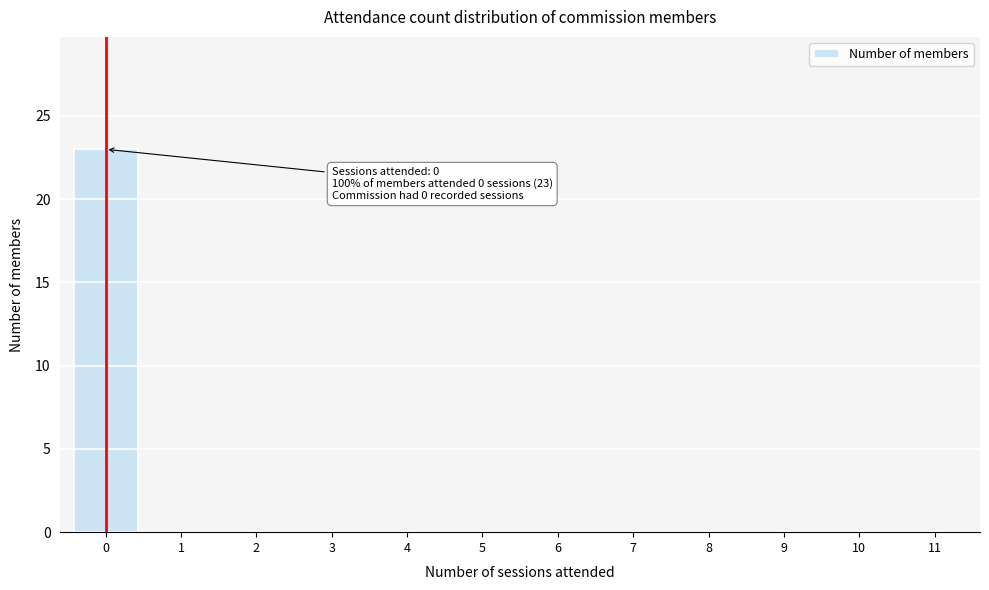

Reading left to right, transcribe all the data shown in this chart.

0=23	1=0	2=0	3=0	4=0	5=0	6=0	7=0	8=0	9=0	10=0	11=0